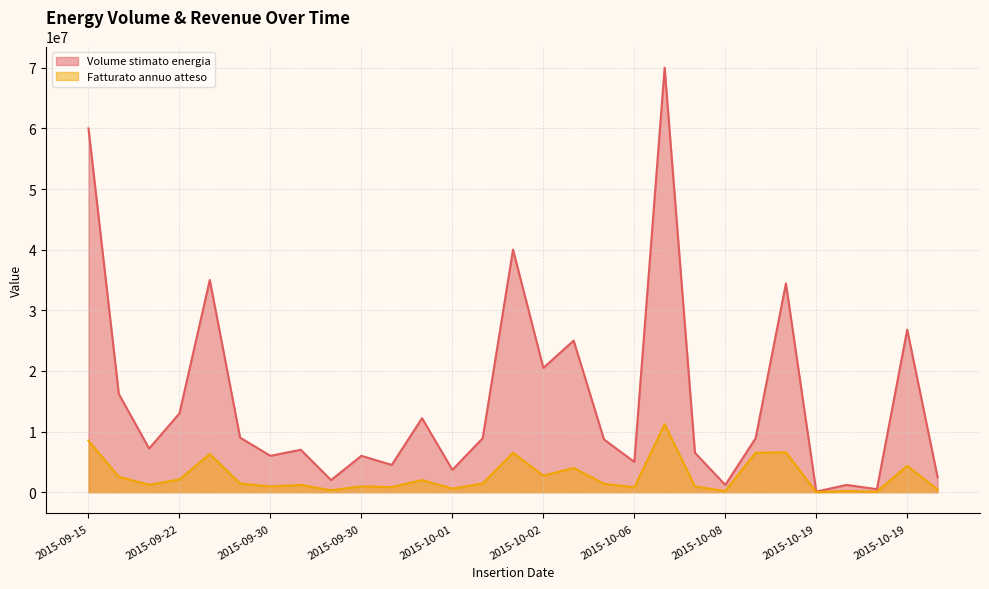

How many data points in Fatturato annuo atteso are above 1392000?

14